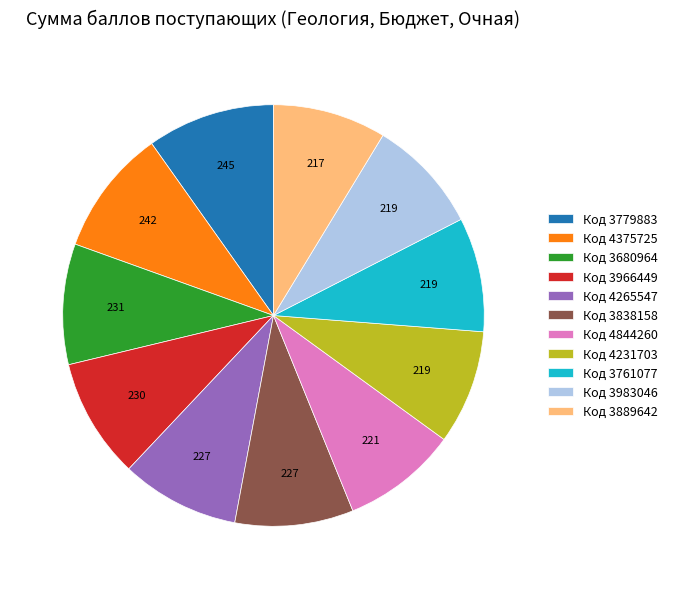

Is it true that Код 3680964 is 19% of the pie?

False